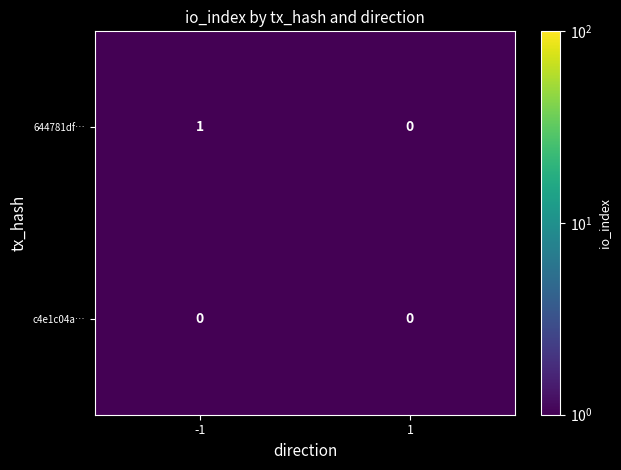

List the series in order of their overall mean, lowest first.

c4e1c04a…, 644781df…